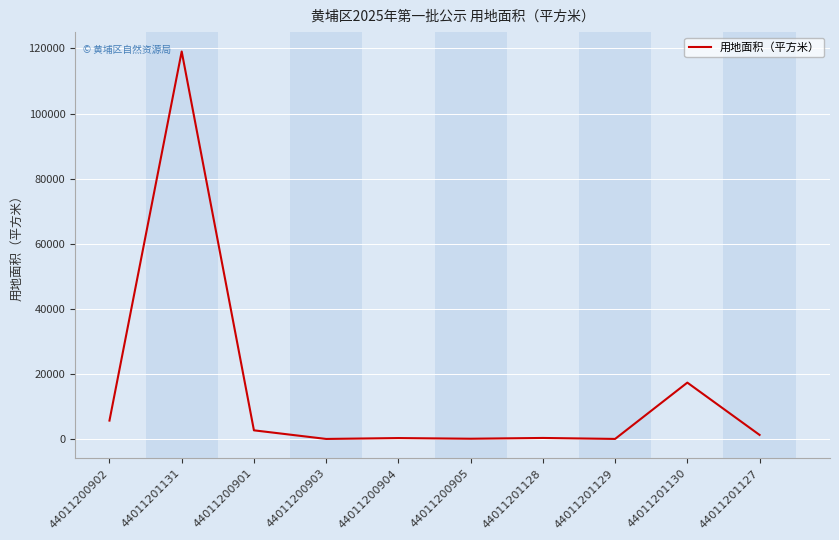

What position from the left is 44011201130?

9